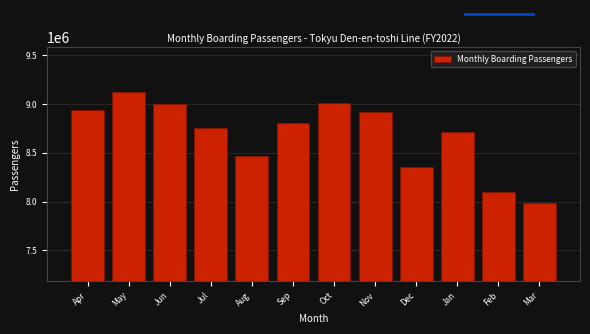

Reading left to right, extract all data points from this chart.

Apr=8936477	May=9127060	Jun=8996708	Jul=8754541	Aug=8464060	Sep=8808025	Oct=9009922	Nov=8919187	Dec=8351467	Jan=8711076	Feb=8102605	Mar=7983968